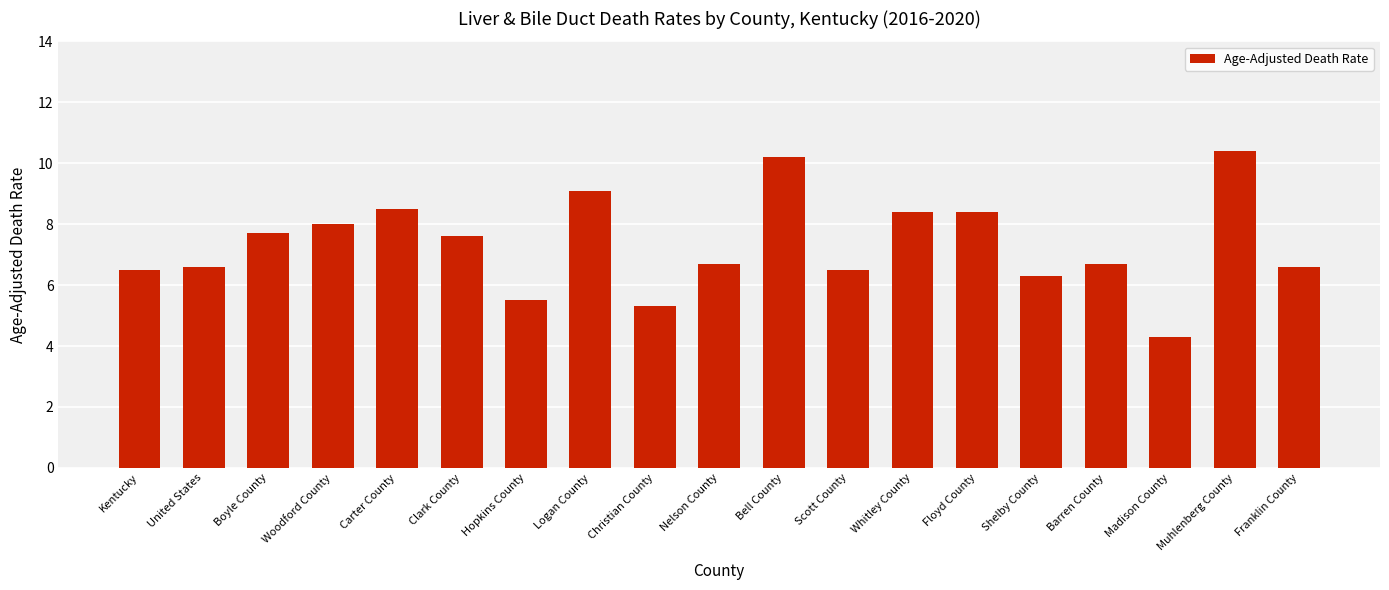

What is the label of the 4th bar from the left?

Woodford County